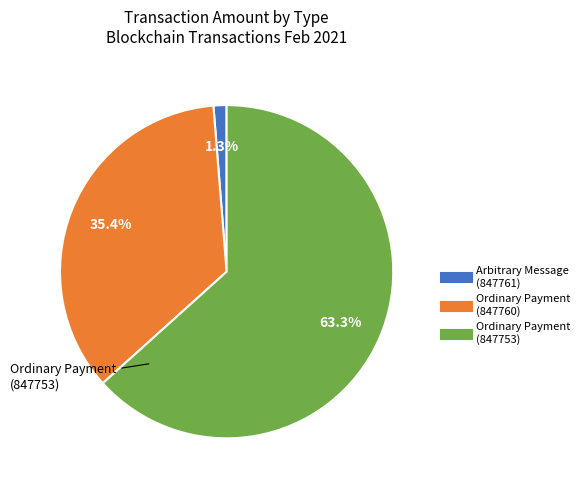

What portion of the pie excludes Arbitrary Message (847761)?

98.7%